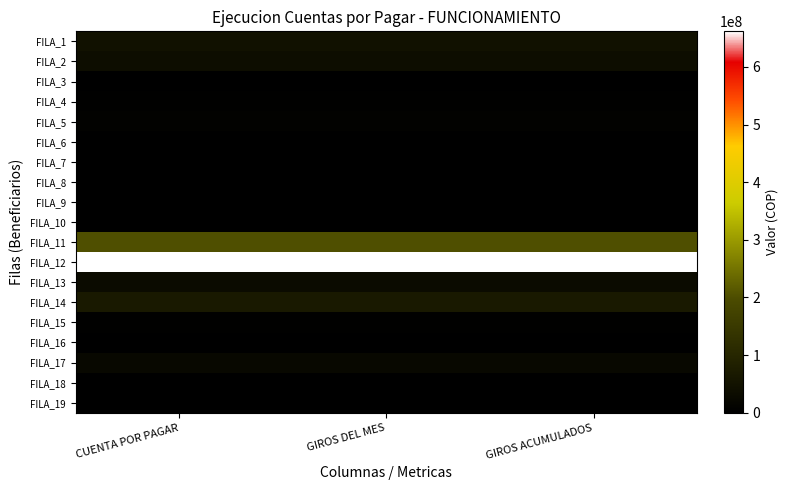

At which category is the sum across all series the highest?

CUENTA POR PAGAR